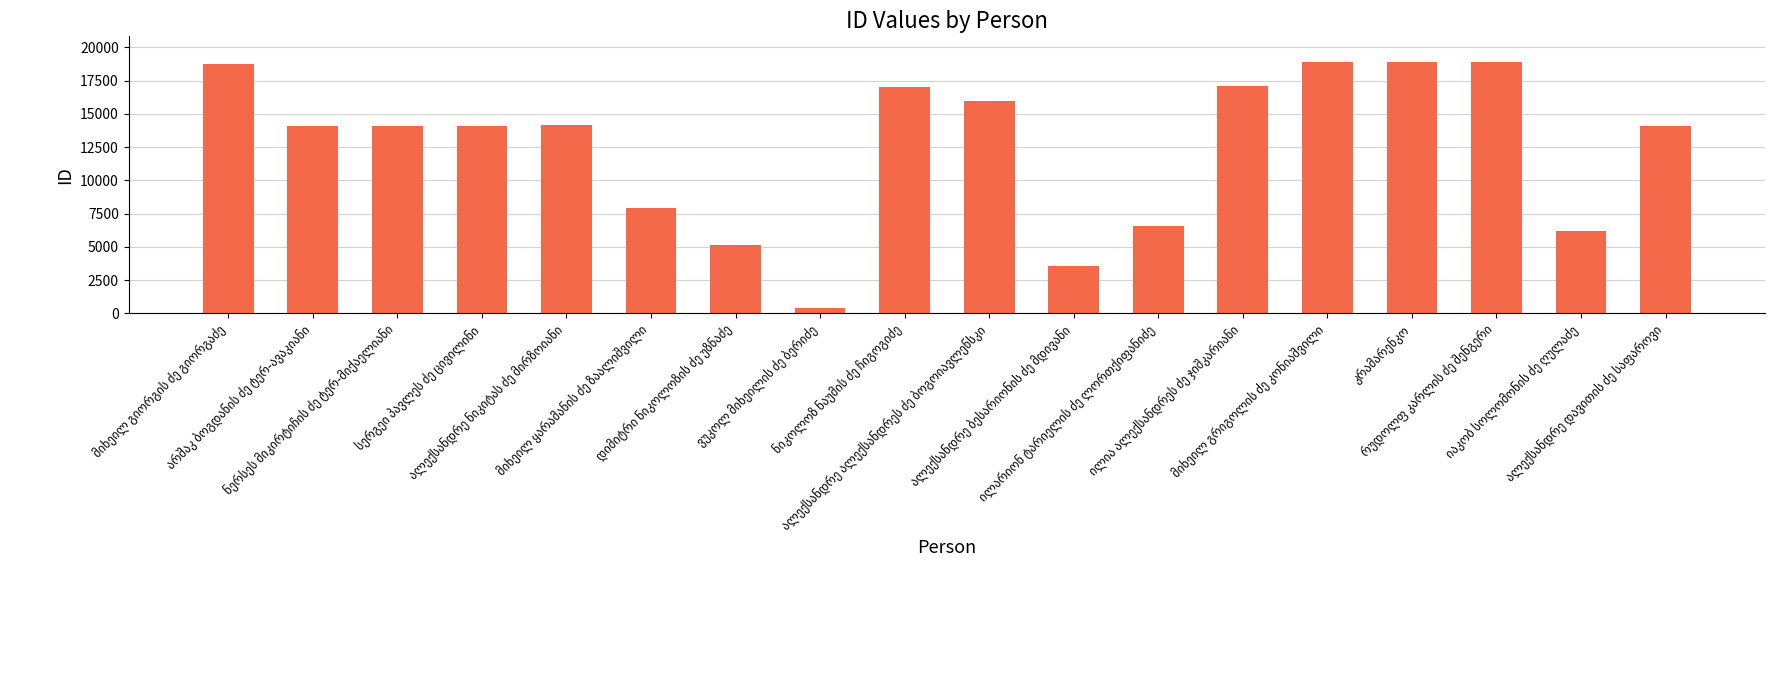

What is the minimum value shown in the chart?

438